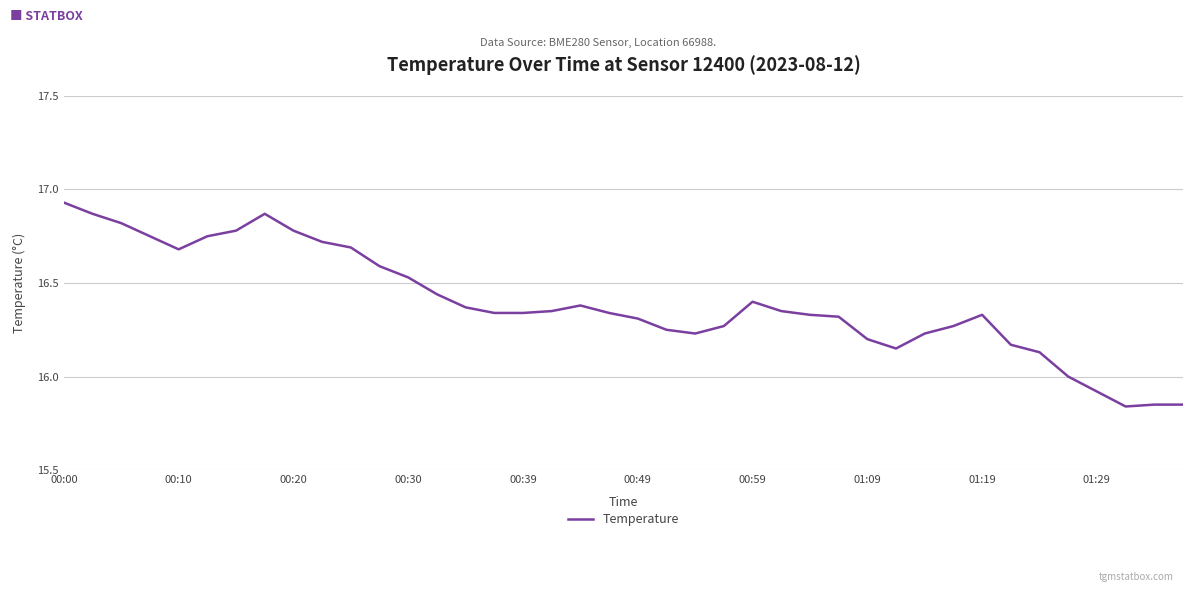

Which label corresponds to the largest value in the chart?

00:00